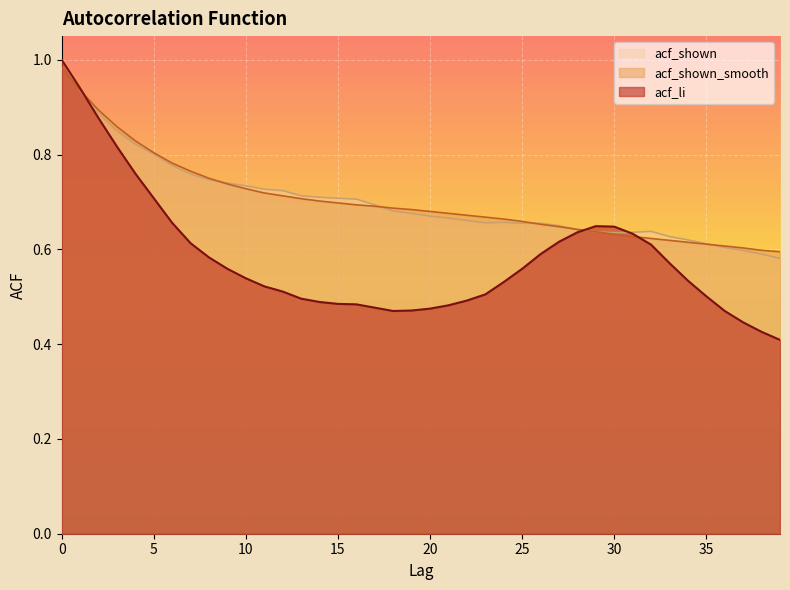

Which series changed the most between 19 and 30?

acf_li